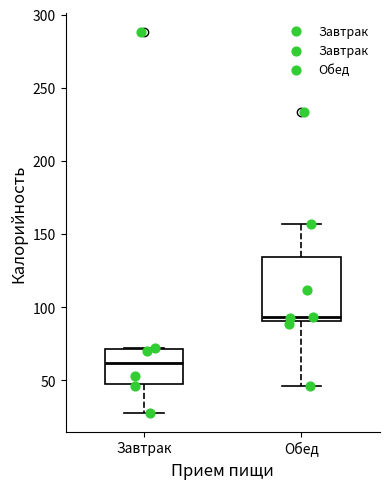

Reading left to right, transcribe this box plot: for each box, give where its median line is, the range the box spans, and where its two whiskers end, as read against the y-axis. The values are not printed on the chart, so give them approximately, as read against the axis.

Завтрак: median 60, box 50 to 70, whiskers 30 to 70
Обед: median 95, box 90 to 135, whiskers 45 to 155